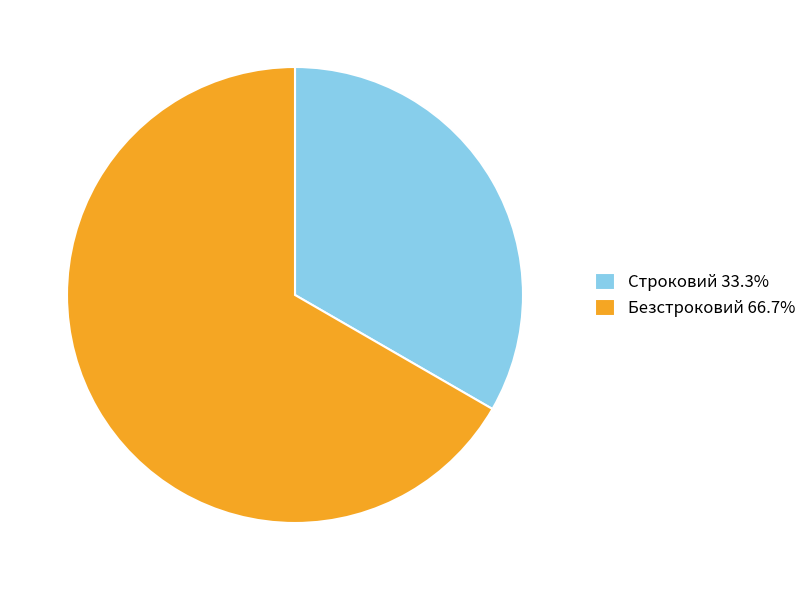

True or false: Безстроковий accounts for 75% of the total.

False